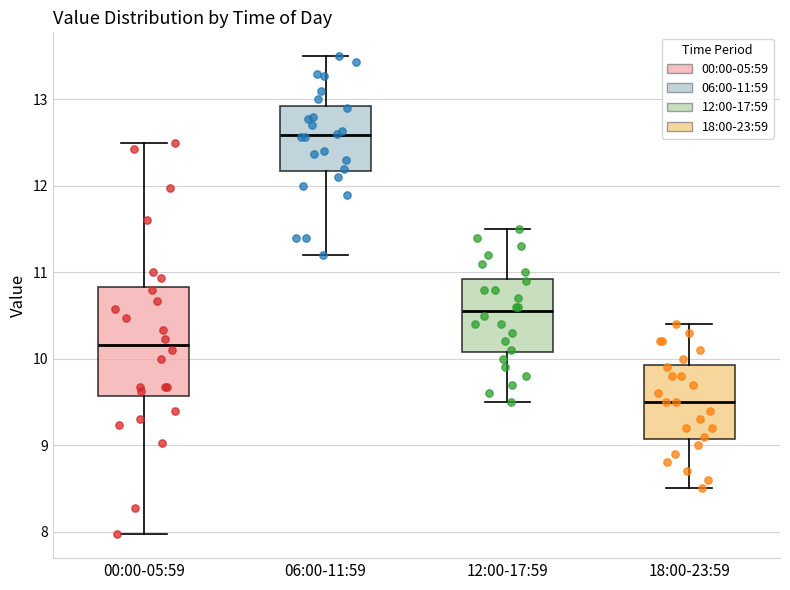

Which box's median line is the highest?

06:00-11:59